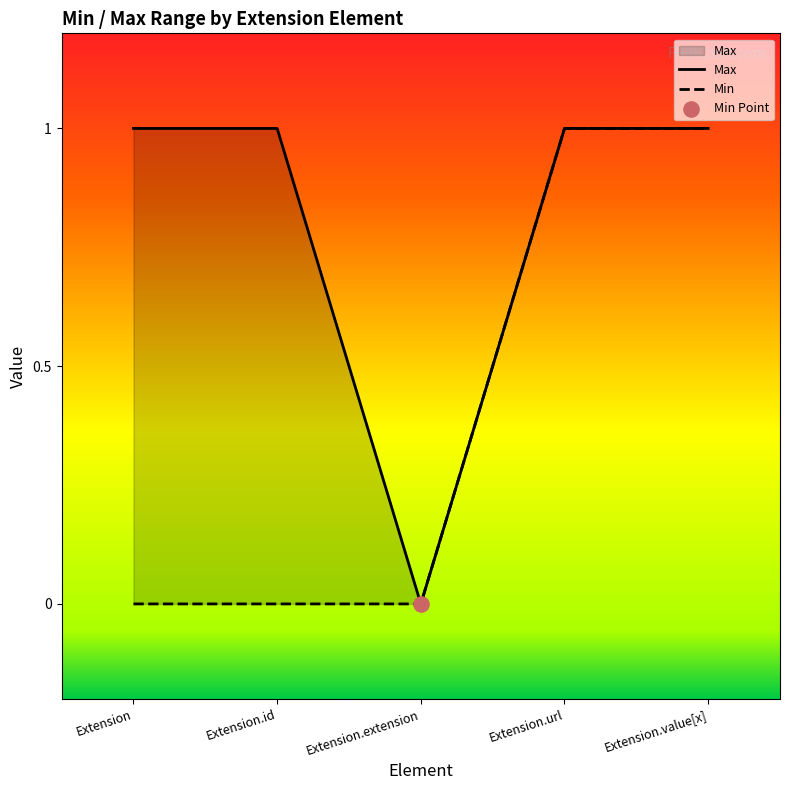

Which has a higher value, Extension.id or Extension?

Extension.id